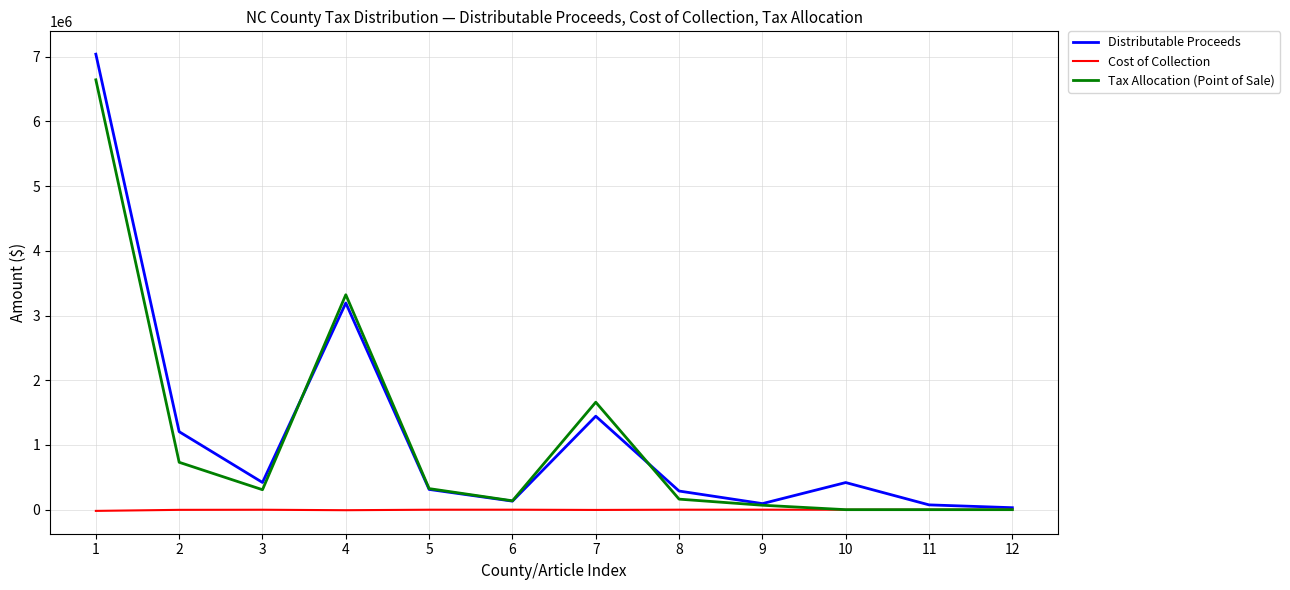

List the series in order of their peak value, lowest first.

Cost of Collection, Tax Allocation (Point of Sale), Distributable Proceeds